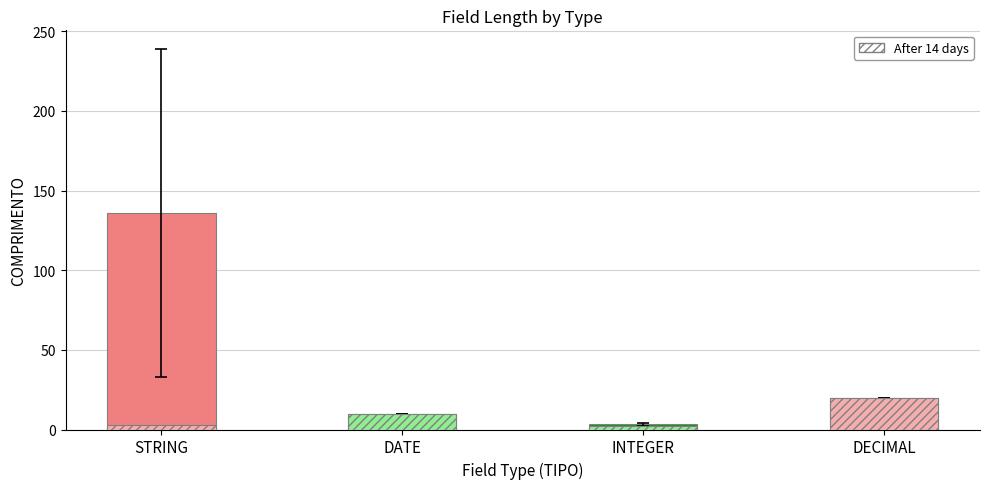

What is the difference between the second highest and second lowest values?

10.0